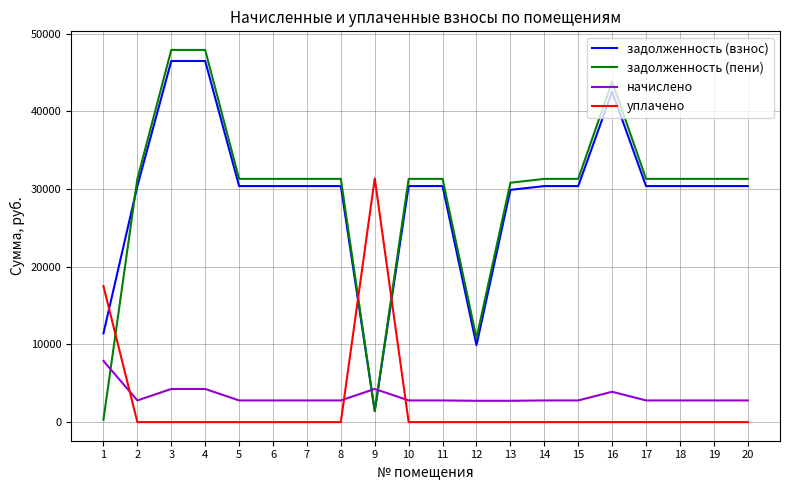

Which series ends up on top after the final intersection of уплачено and задолженность (пени)?

задолженность (пени)